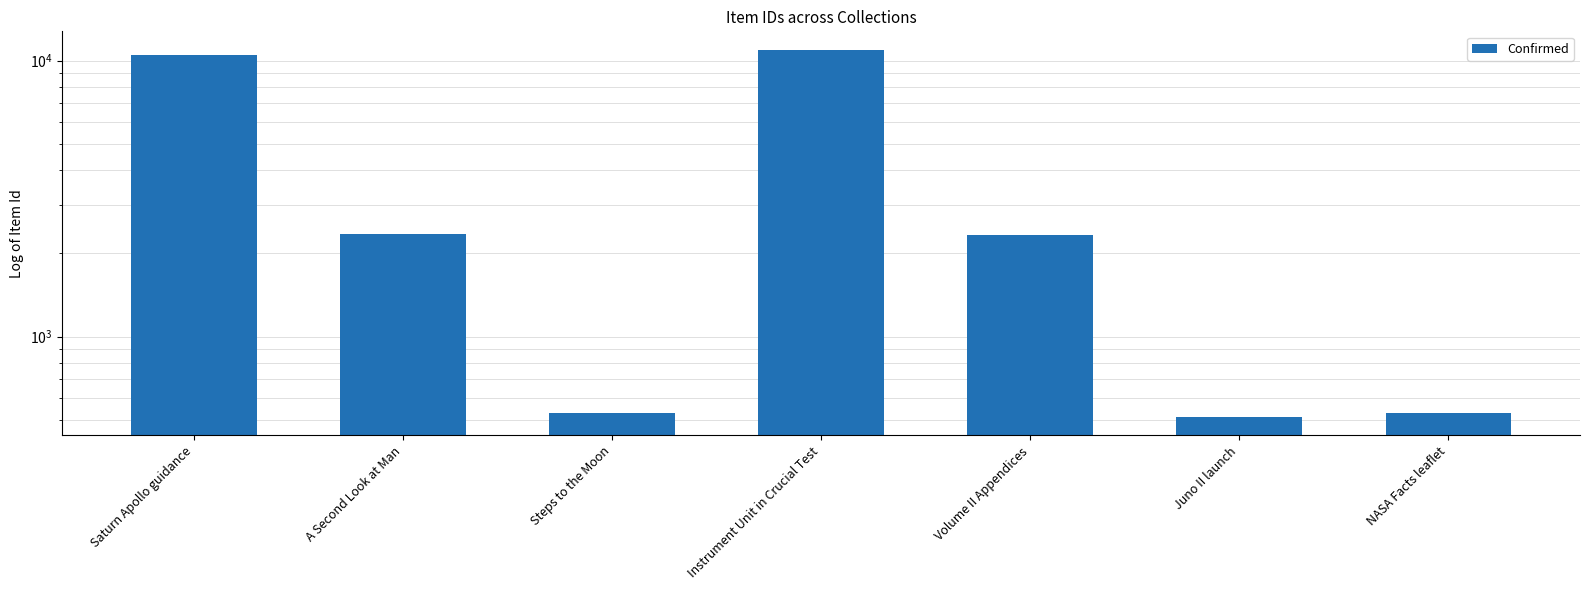

Reading left to right, list all the values displayed in this chart.

Saturn Apollo guidance=10499	A Second Look at Man=2345	Steps to the Moon=526	Instrument Unit in Crucial Test=10961	Volume II Appendices=2329	Juno II launch=511	NASA Facts leaflet=527